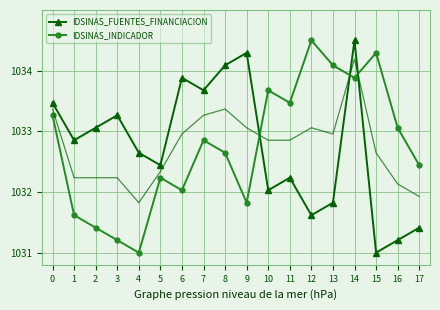

The value of IDSINAS_INDICADOR at 12 is 723.0. True or false?

False